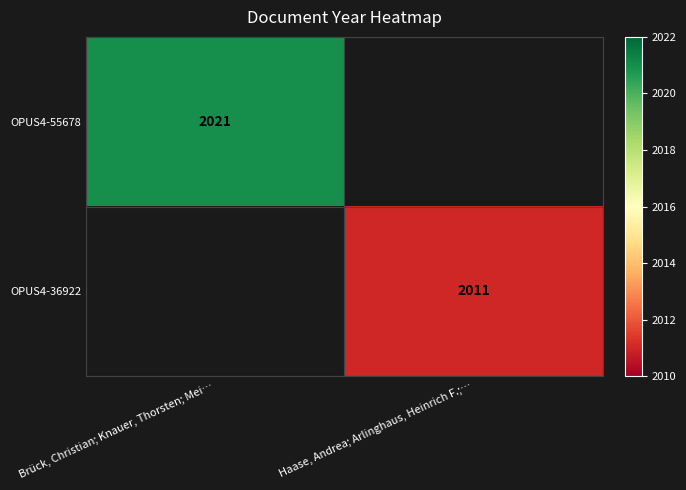

True or false: OPUS4-55678 has a value of 2021 at Brück, Christian; Knauer, Thorsten; Mei….

True